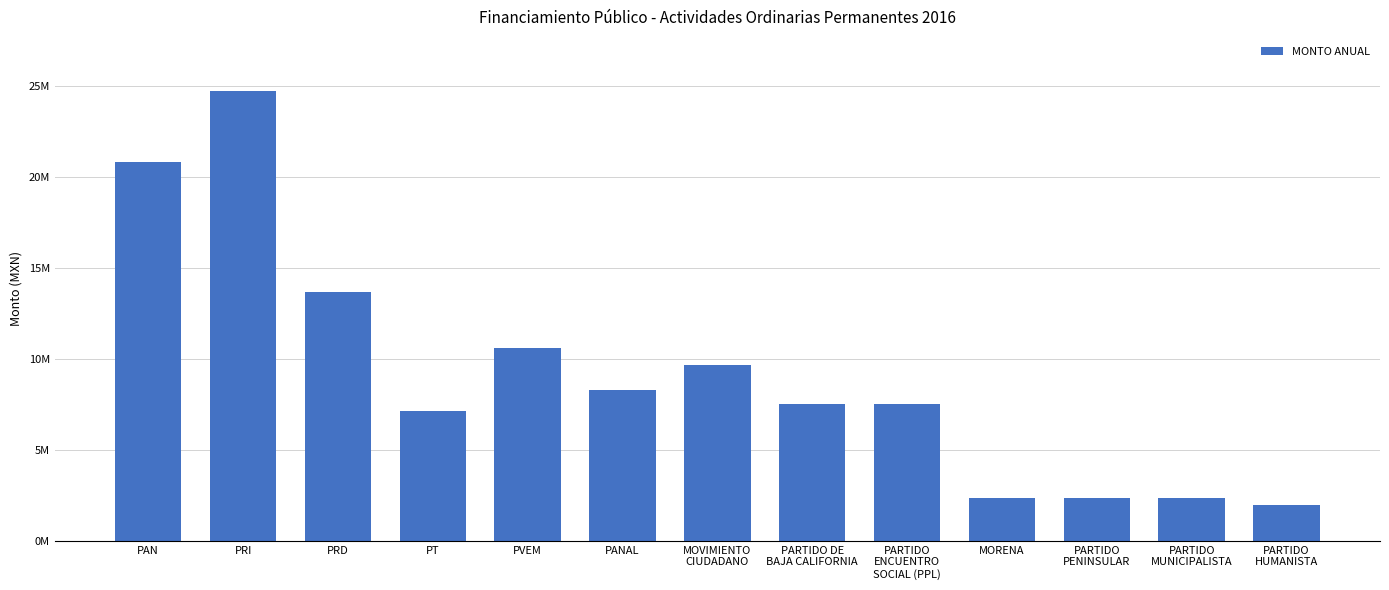

What is the difference between the second highest and minimum values?

18802740.8